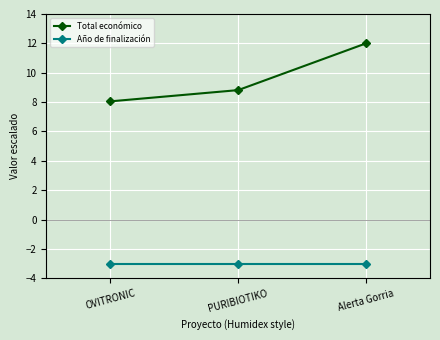

Is the value of Año de finalización at PURIBIOTIKO greater than the value of Total económico at PURIBIOTIKO?

No